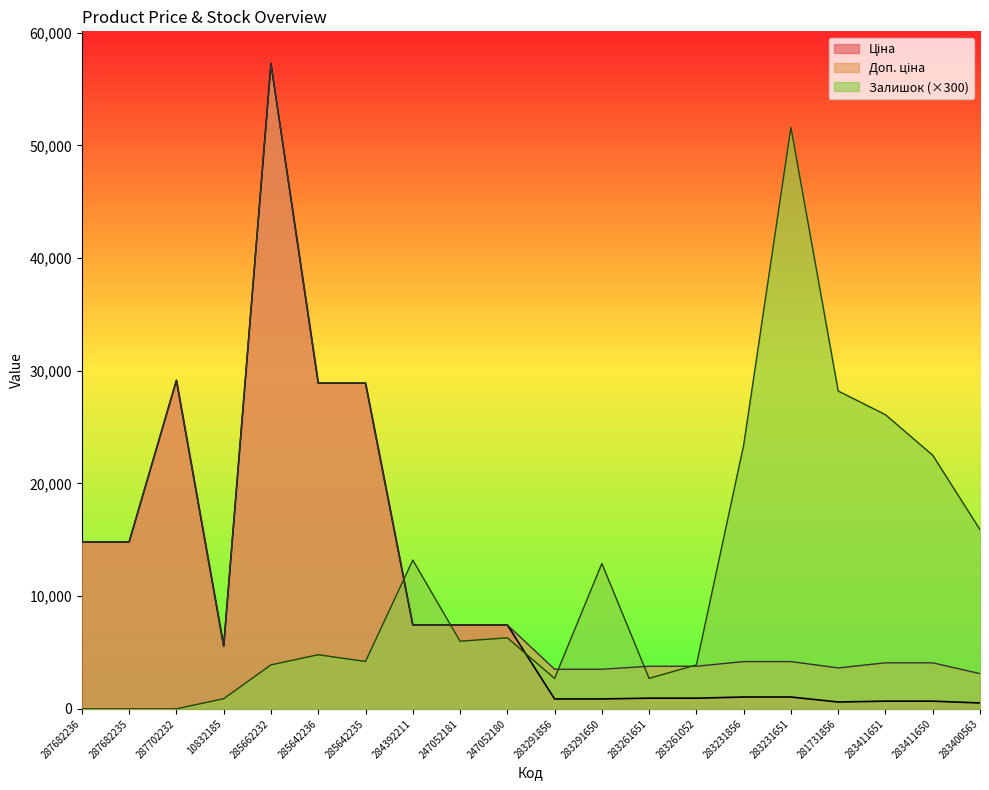

The Ціна series shows 323.0 at 281731856. True or false?

False